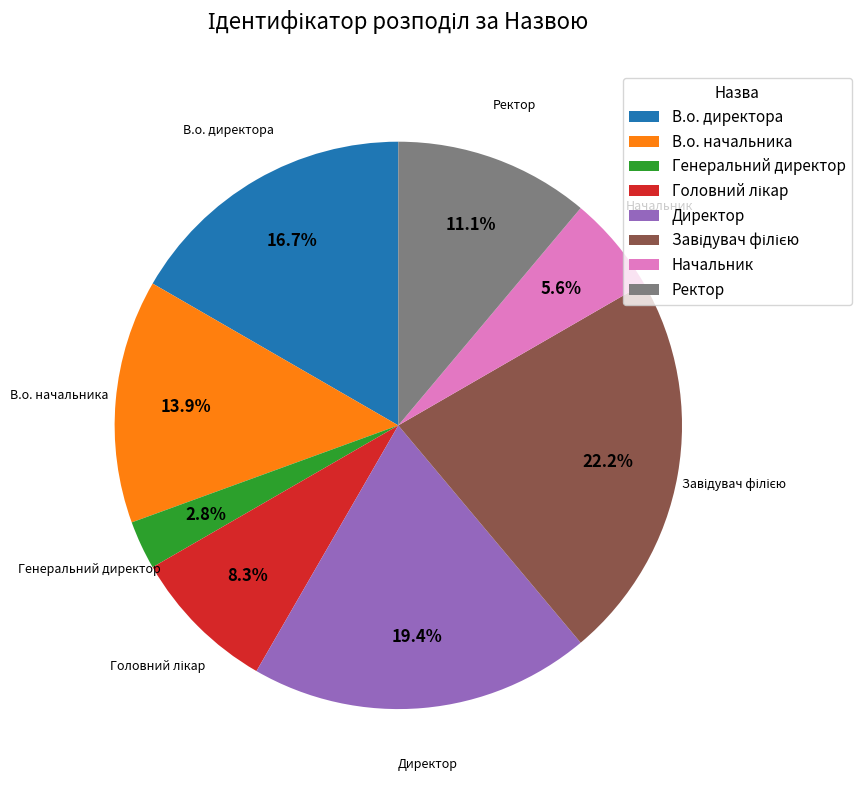

Does Генеральний директор represent more than half of the total?

No